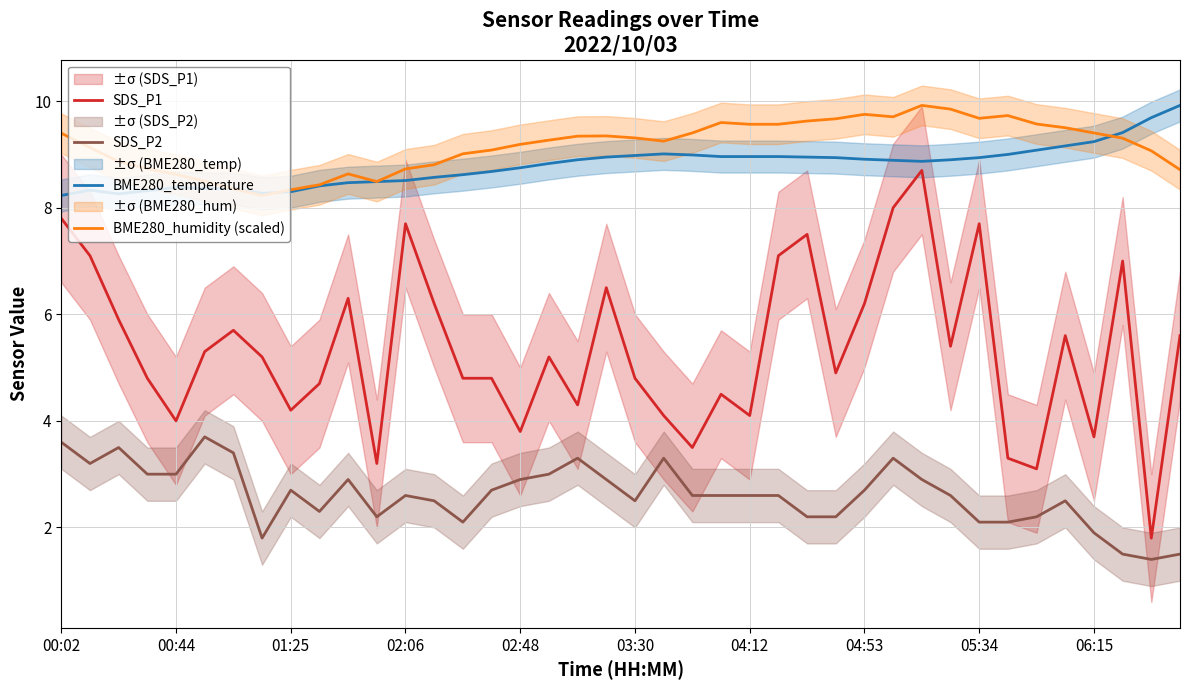

Is it true that SDS_P2 equals 2.7 at 04:53?

True